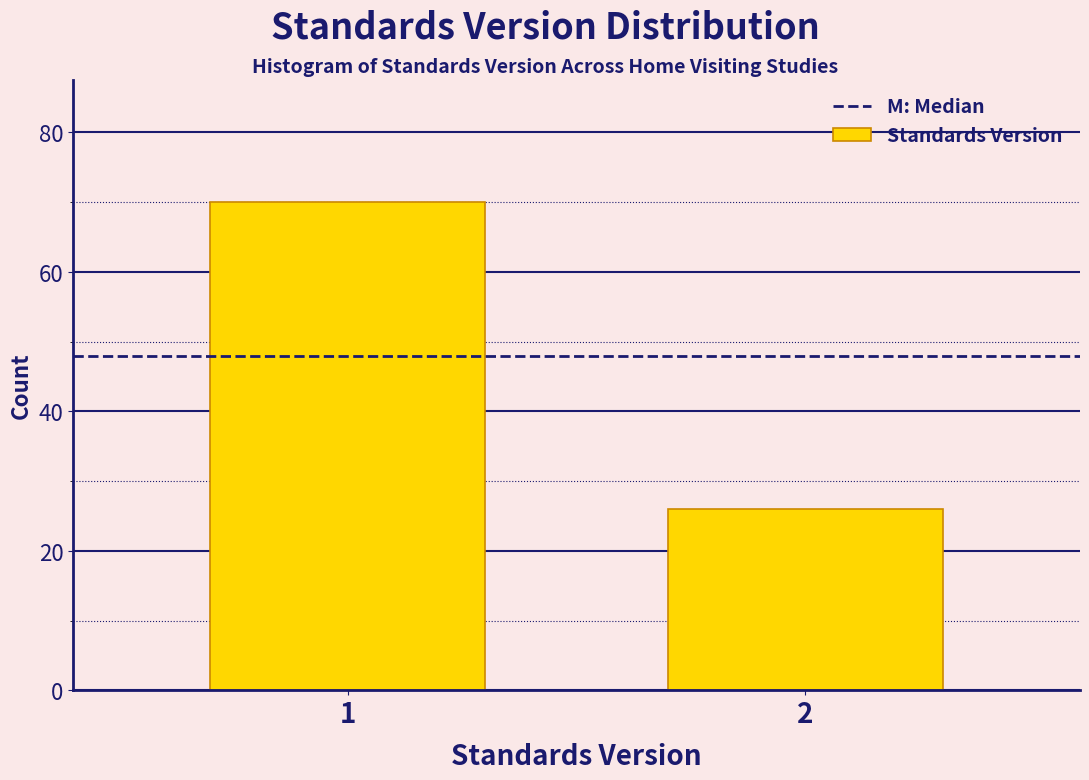

Reading right to left, list all the values displayed in this chart.

26	70